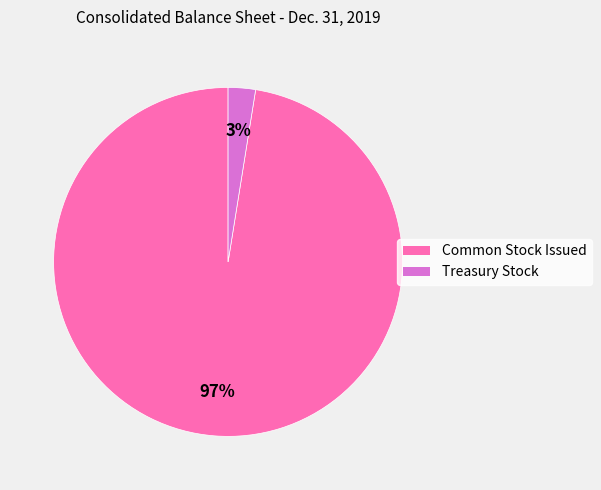

Does any single category account for the majority?

Yes